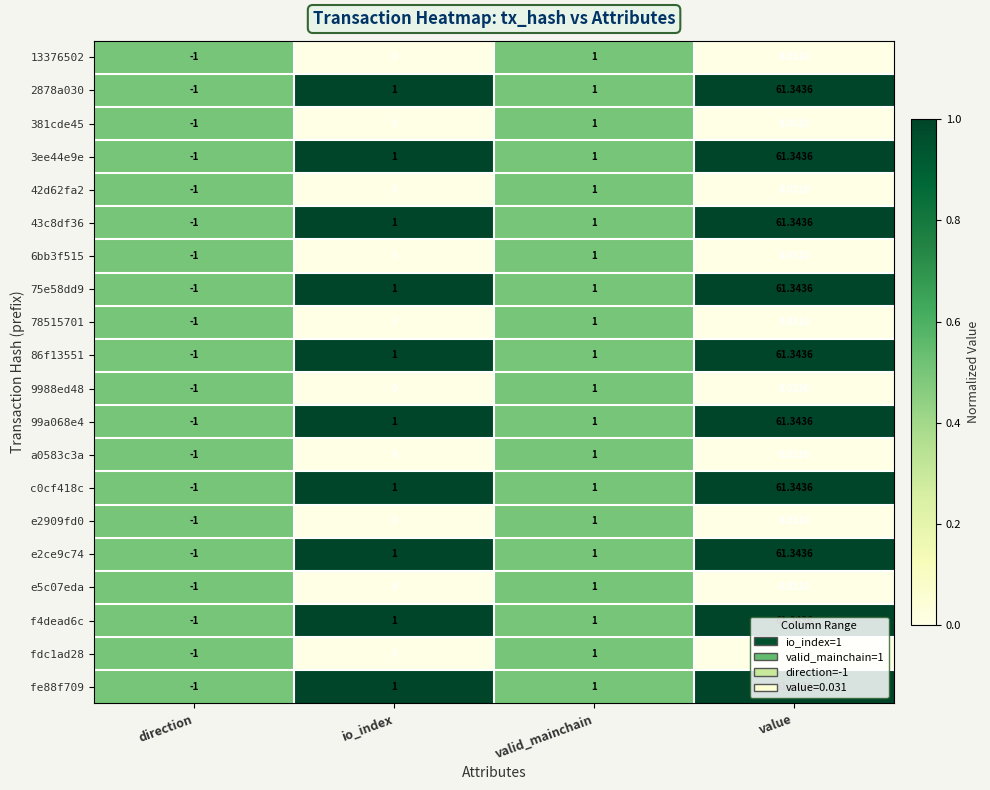

At which category is the sum across all series the highest?

value